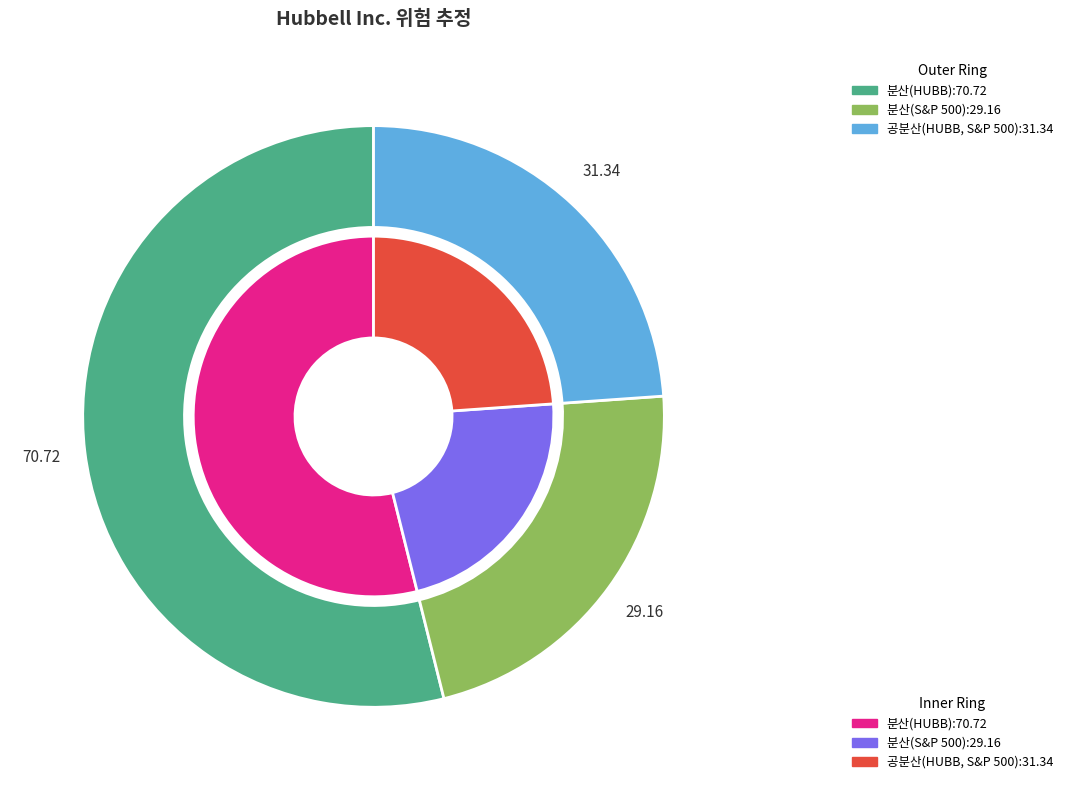

To the nearest percent, what percentage of the pie is 공분산(HUBB, S&P 500)?

24%